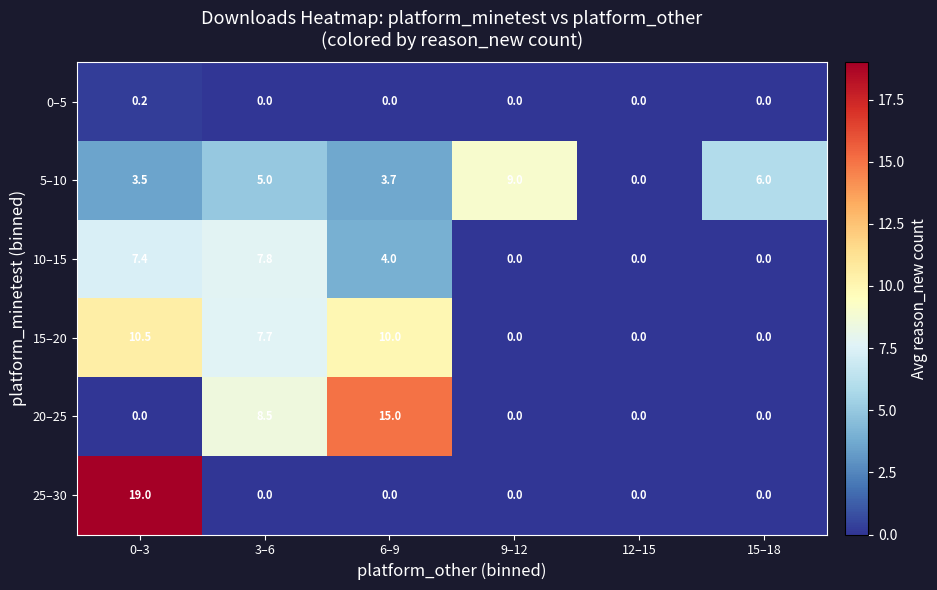

Which series has the widest spread of values?

25–30